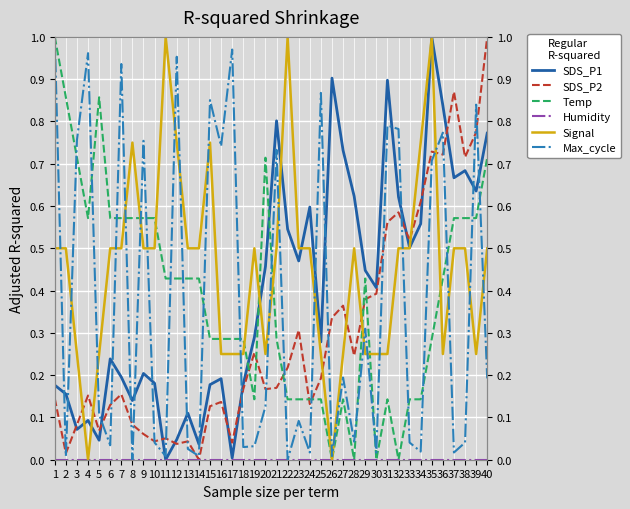

How many categories are shown in the chart?

40